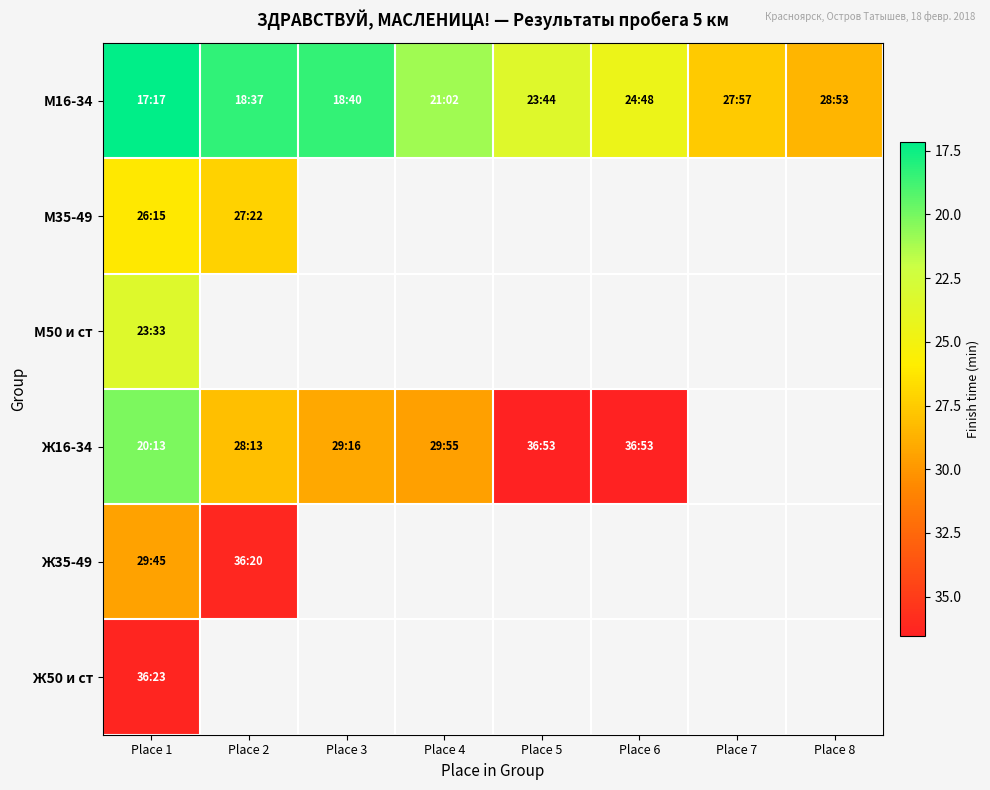

What is the sum of all М16-34 values?

179.0